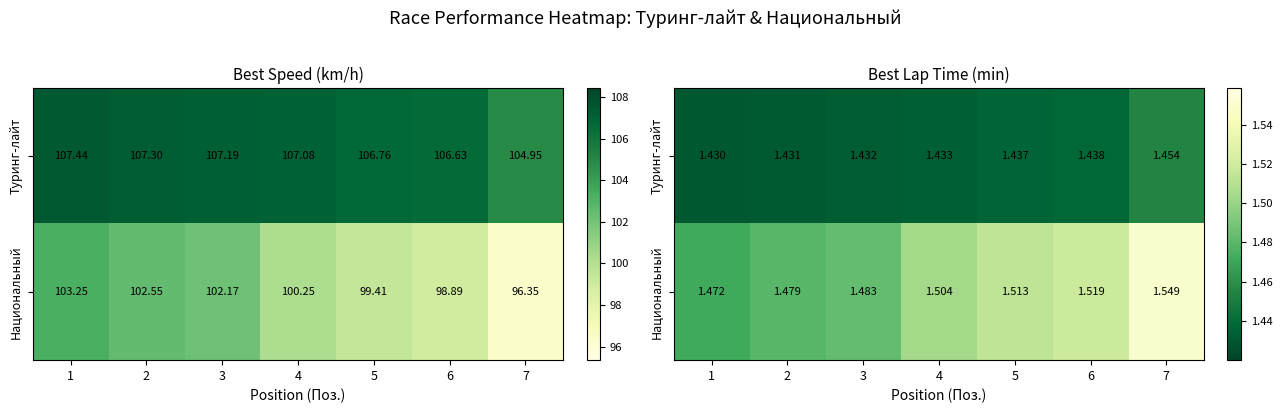

Which category has the highest value in the Национальный series?

7